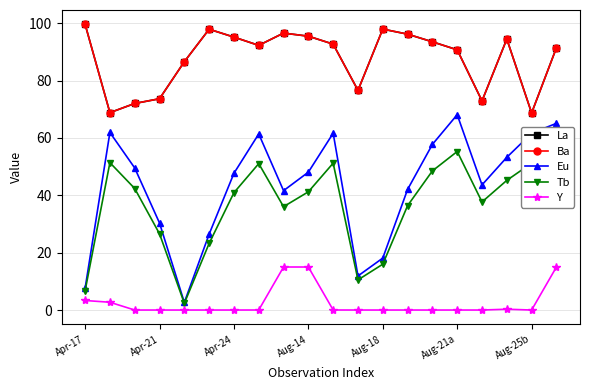

Is this an area chart (filled region under the line)?

No